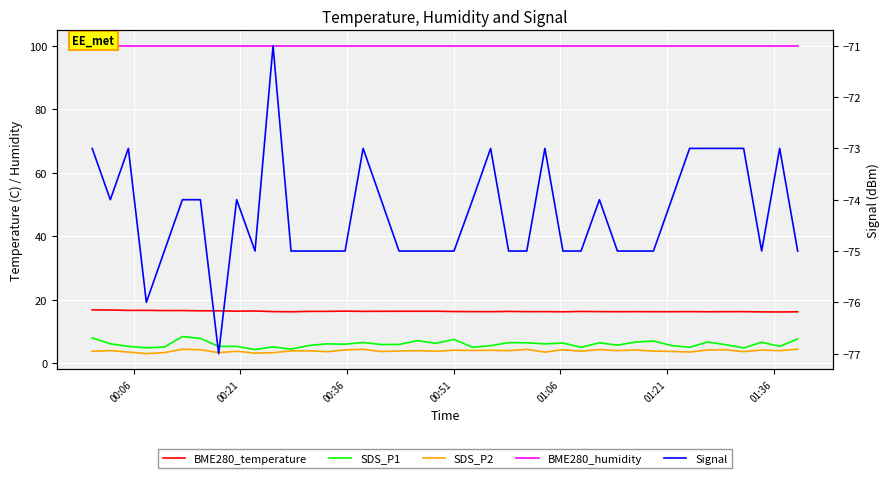

How many interior local peaks does the Signal series have?

8